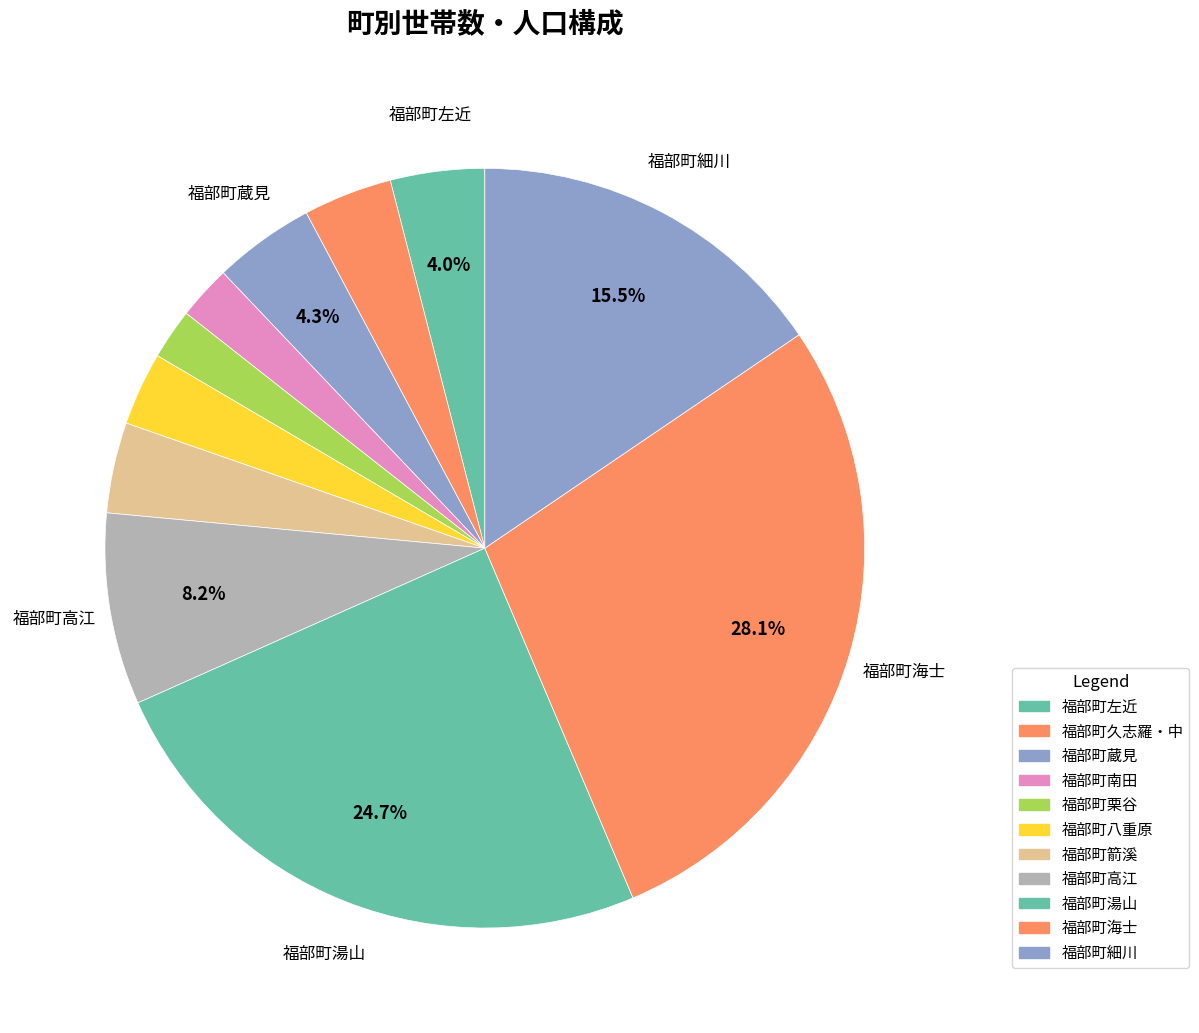

How many segments does this pie chart have?

11